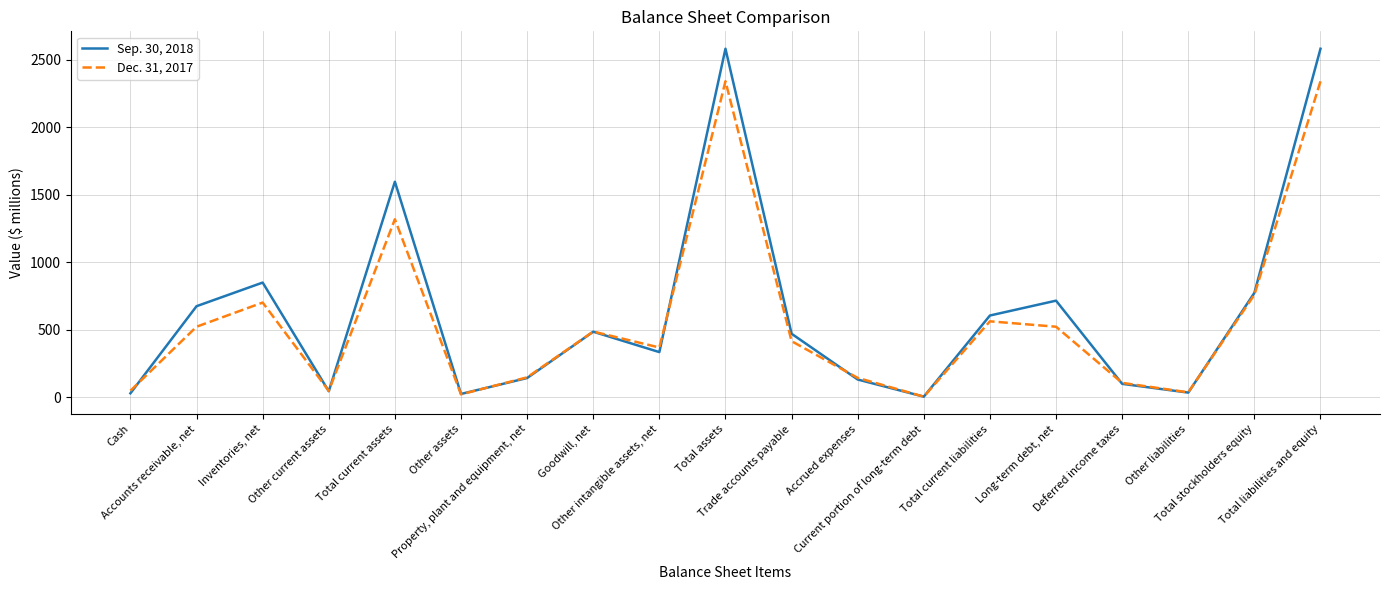

True or false: Dec. 31, 2017 has more than 1 interior local peaks.

True